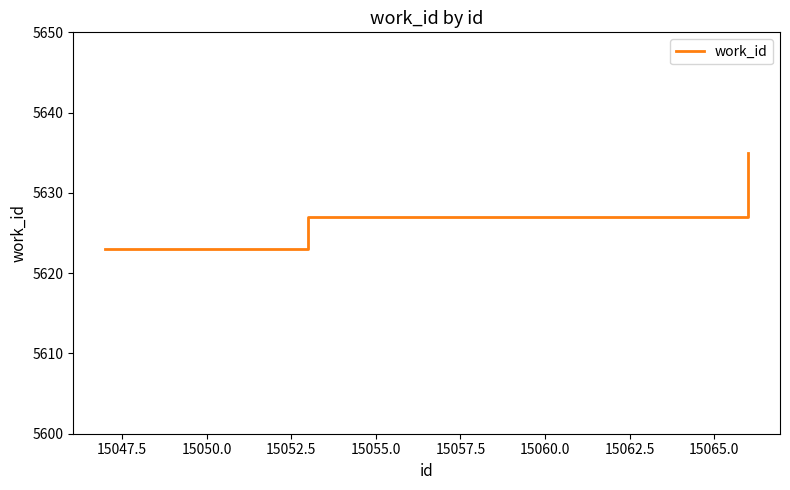

What is the minimum value shown in the chart?

5623